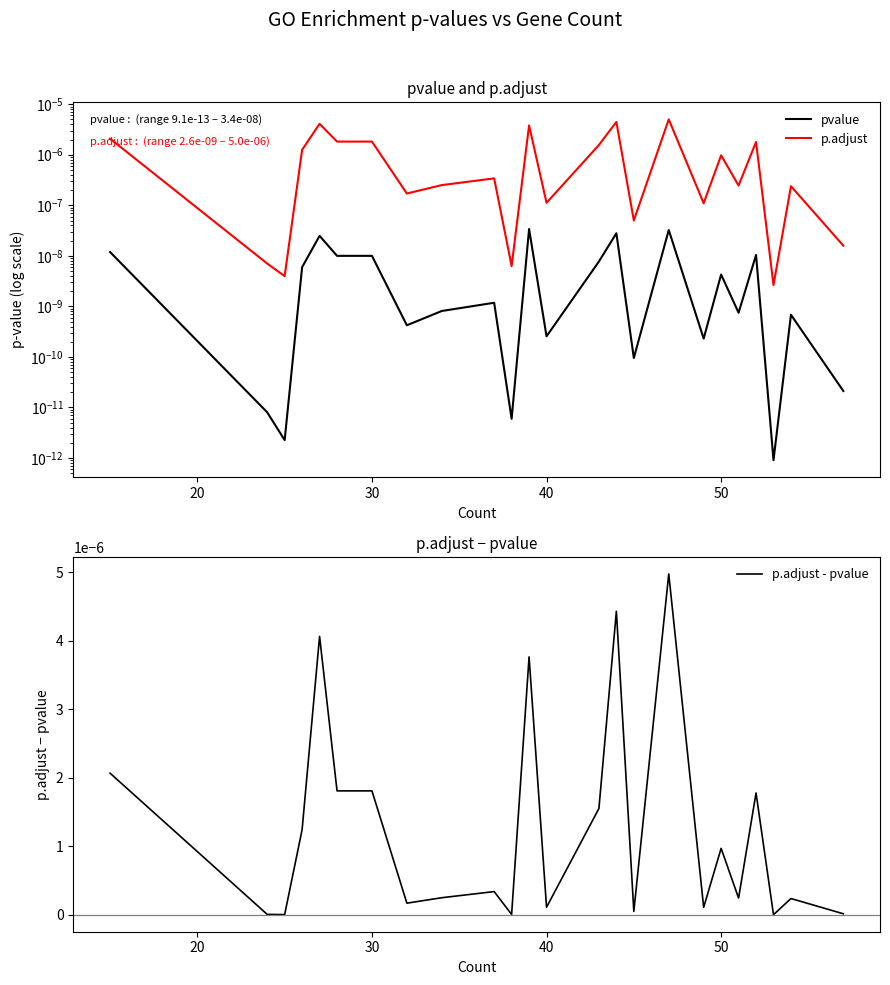

At 40, list the series in order from largest to smallest.

p.adjust, p.adjust - pvalue, pvalue